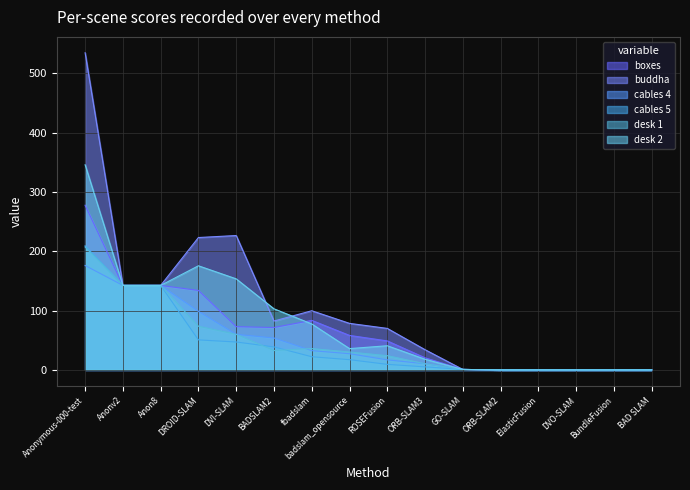

How many data points does each series have?

16